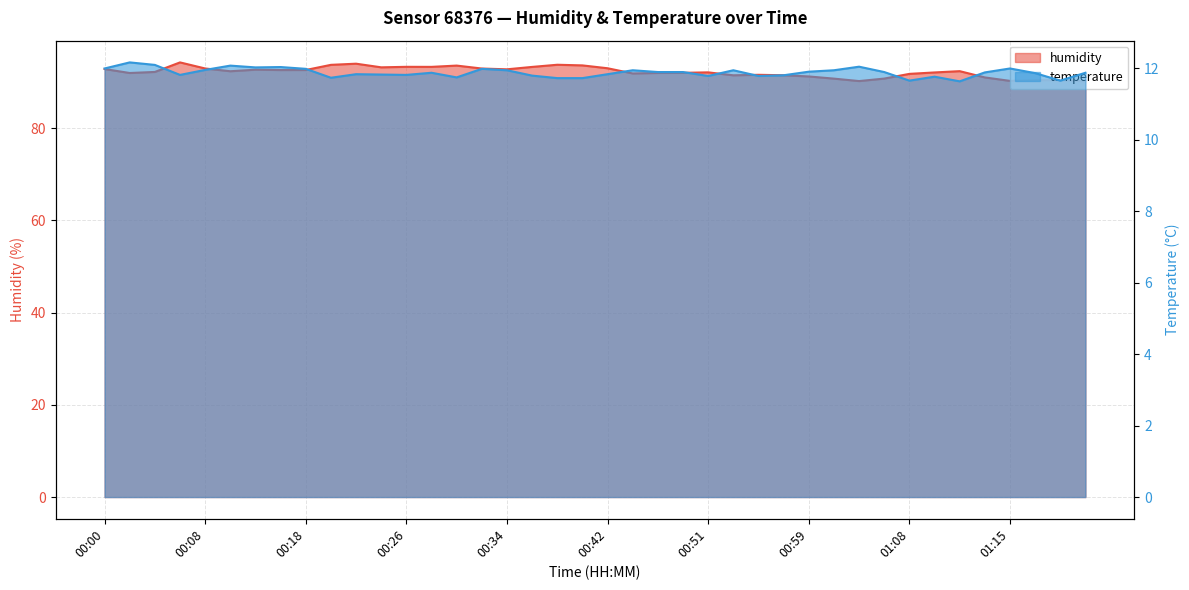

Is the value of temperature at 00:08 greater than the value of humidity at 00:00?

No